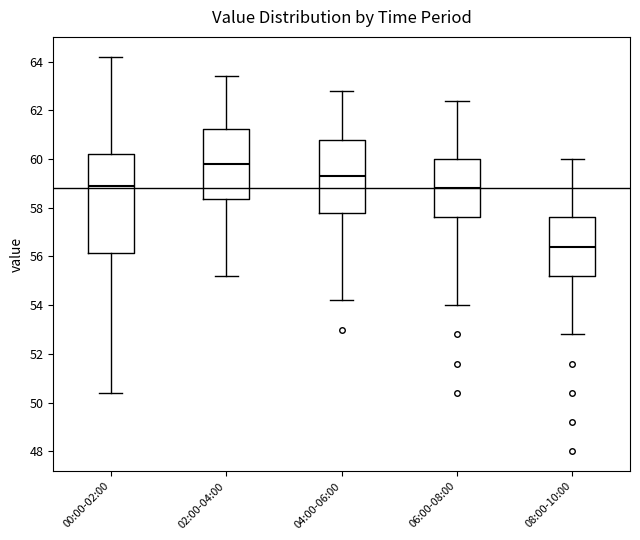

Comparing the boxes themselves (not the whiskers), which one is the tallest?

00:00-02:00